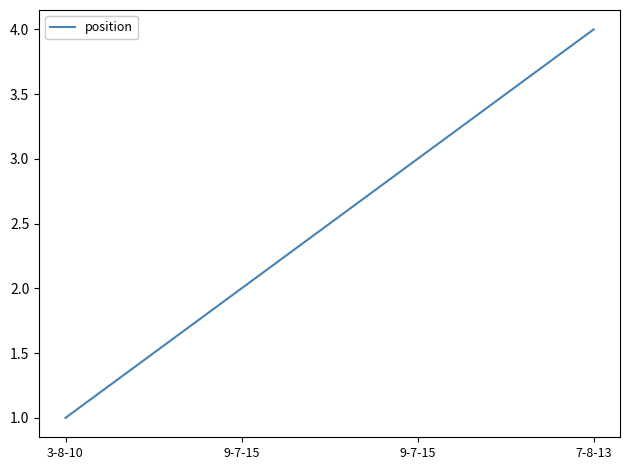

Does the chart display data point markers on the line(s)?

No